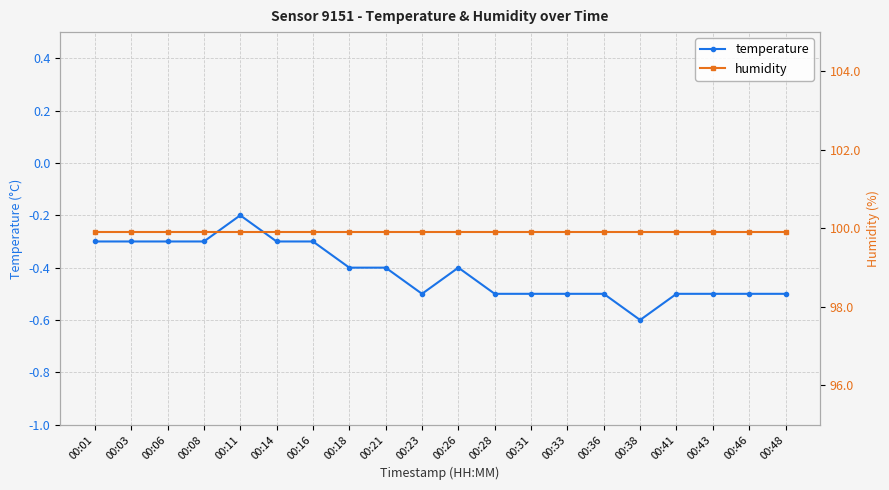

What is the minimum value for temperature?

-0.6